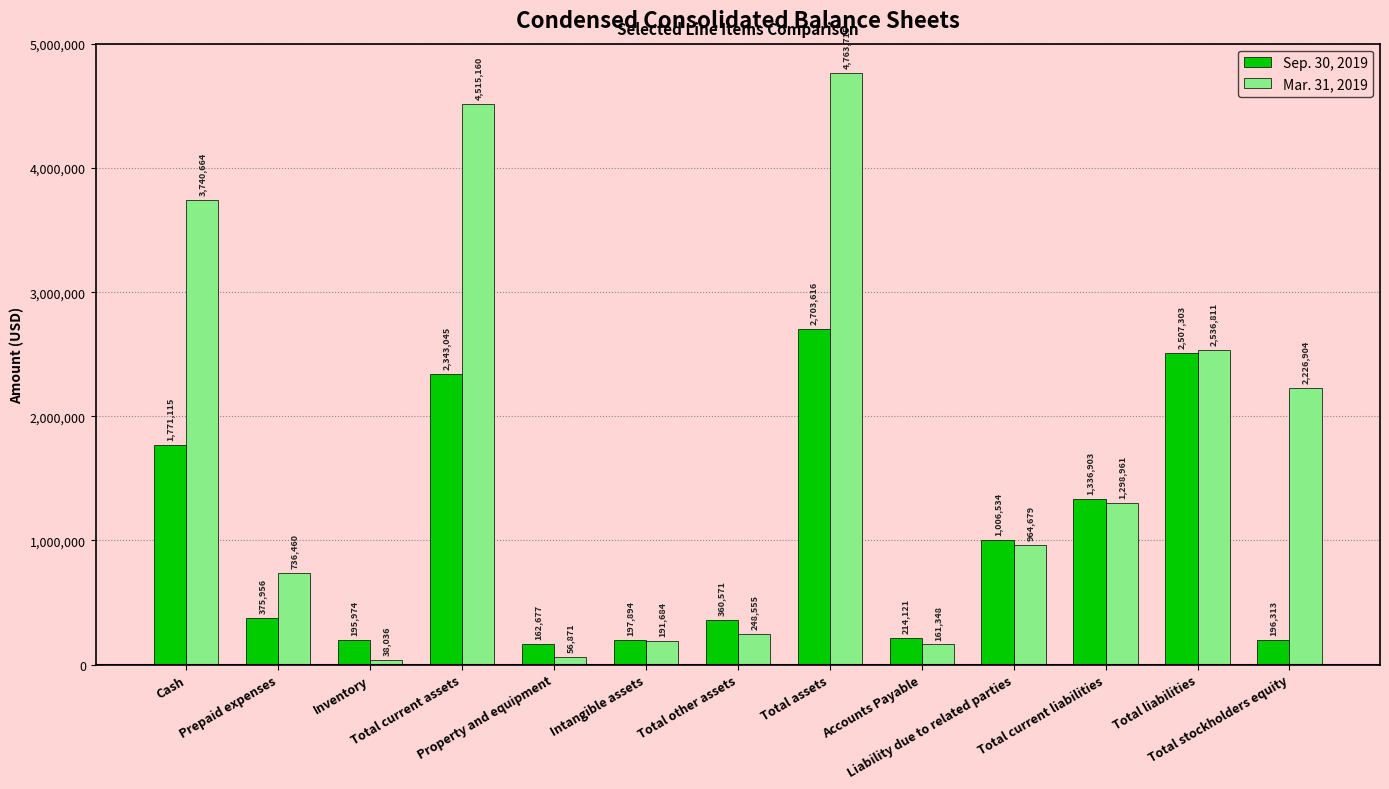

What is the label of the 7th bar from the right?

Total other assets